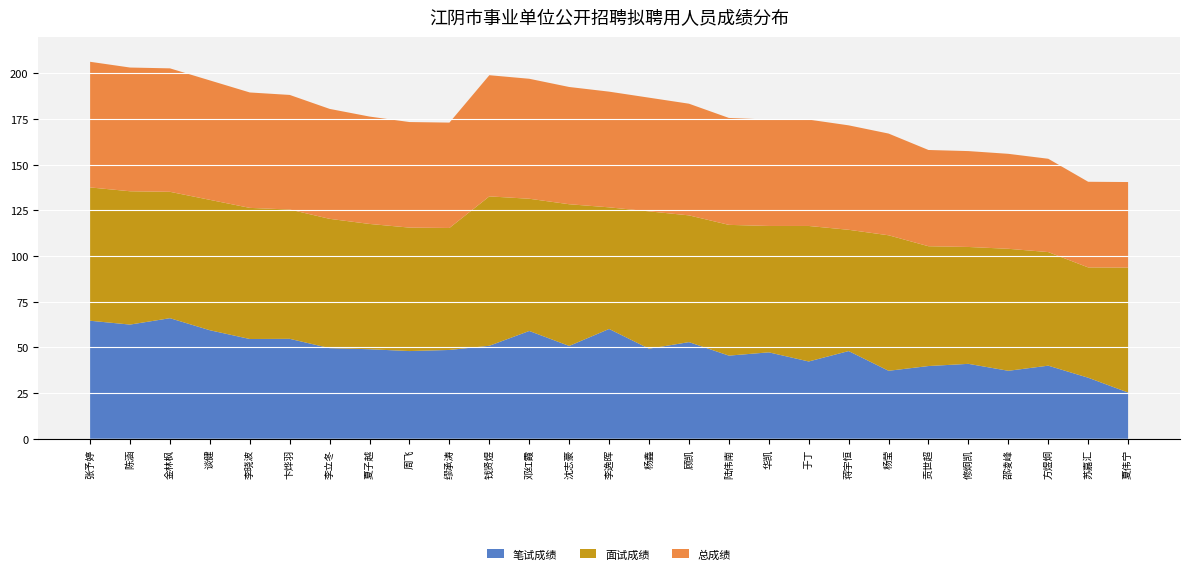

Reading left to right, list all the values displayed in this chart.

笔试成绩: 64.6	62.5	66.0	59.4	54.6	54.7	49.6	49.0	48.0	48.6	50.9	59.0	50.8	60.1	49.3	52.9	45.5	47.3	42.3	48.0	37.2	39.8	41.0	37.2	40.0	33.4	25.3
面试成绩: 73.0	73.0	69.2	71.4	71.8	70.8	70.8	68.6	67.6	66.8	81.8	72.4	77.6	66.6	75.2	69.4	71.6	69.2	74.2	66.4	74.2	65.6	64.0	66.8	62.2	60.4	68.4
总成绩: 68.8	67.8	67.6	65.4	63.2	62.8	60.2	58.8	57.8	57.7	66.3	65.7	64.2	63.4	62.2	61.1	58.5	58.2	58.2	57.2	55.7	52.7	52.5	52.0	51.1	46.9	46.9